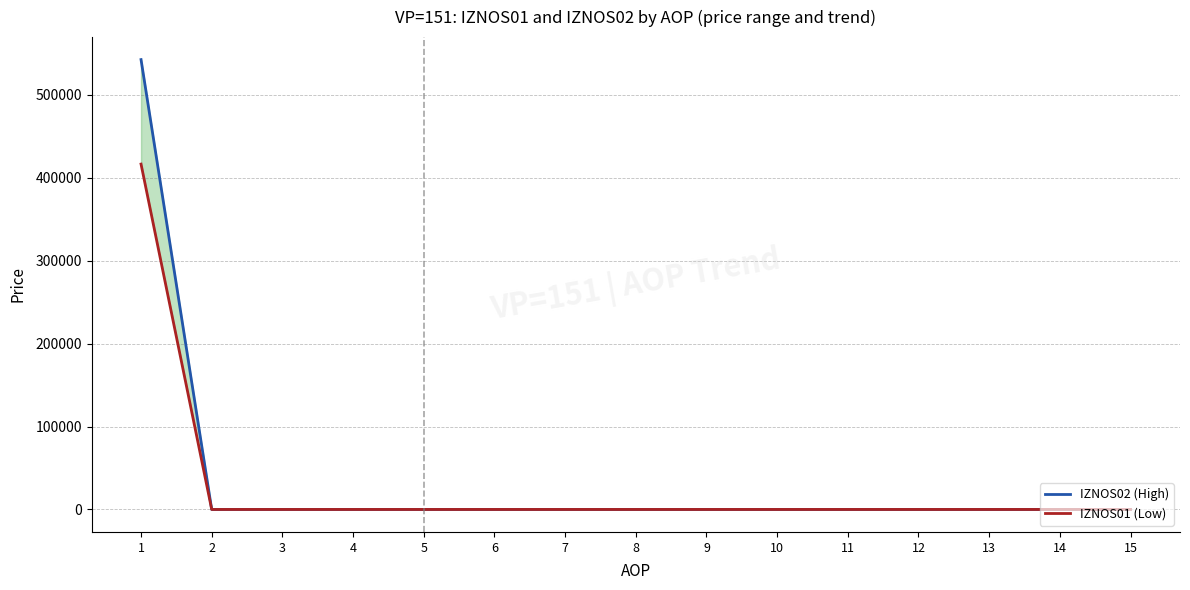

What is the difference between the maximum and minimum values in the IZNOS02 (High) series?

542394.5